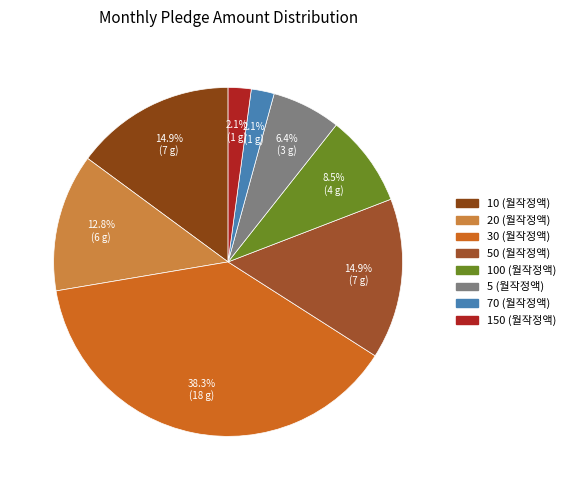

What is the largest slice in the pie chart?

30